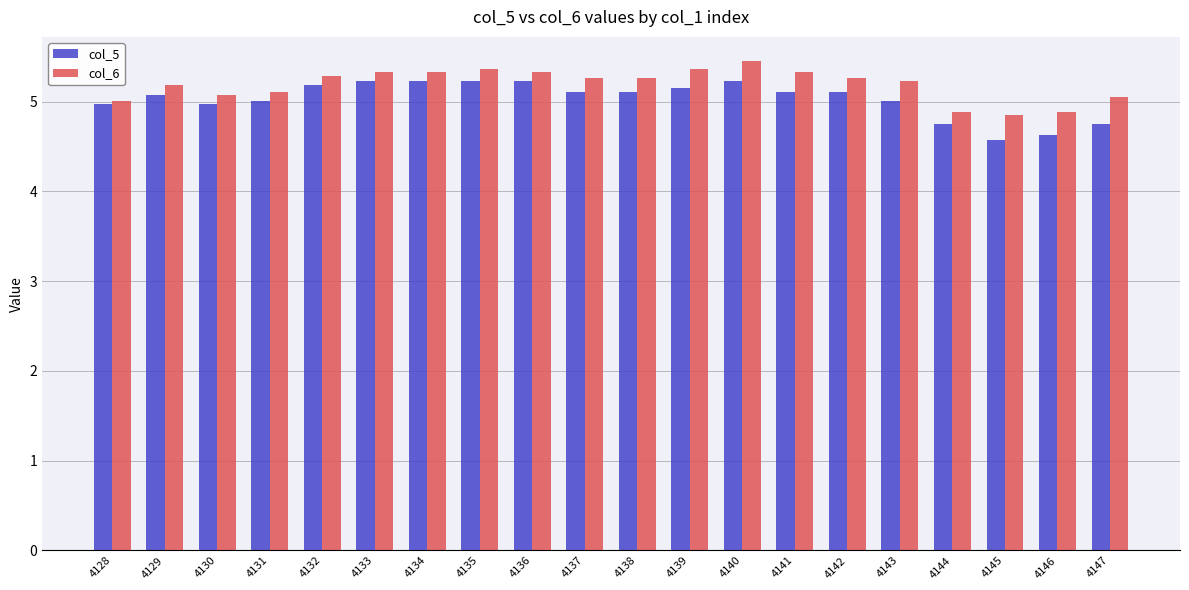

What is the maximum value shown in the chart?

5.5